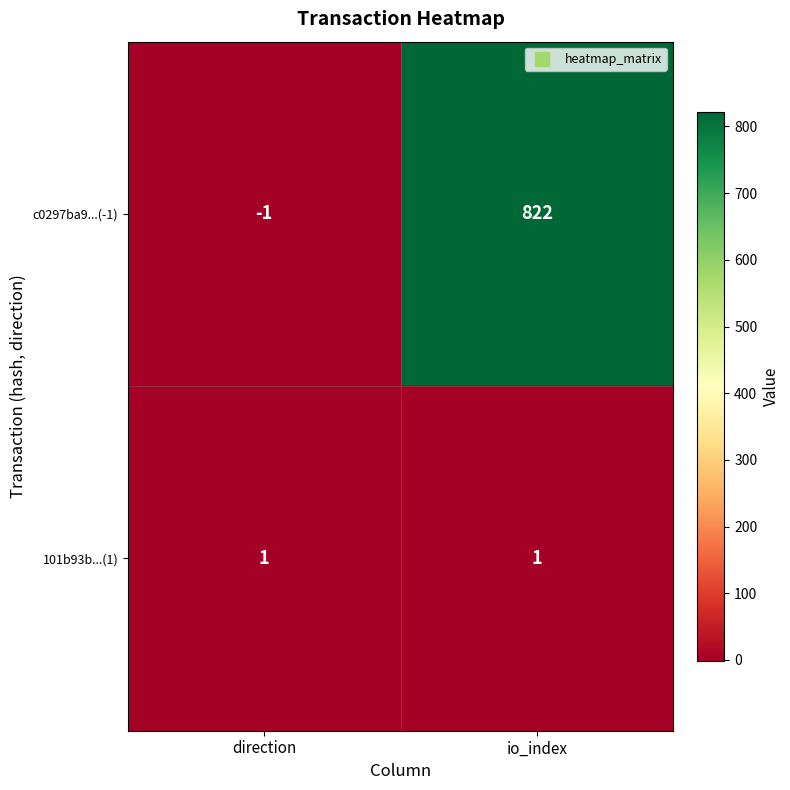

Reading left to right, transcribe all the data shown in this chart.

c0297ba9...(-1): -1	822
101b93b...(1): 1	1